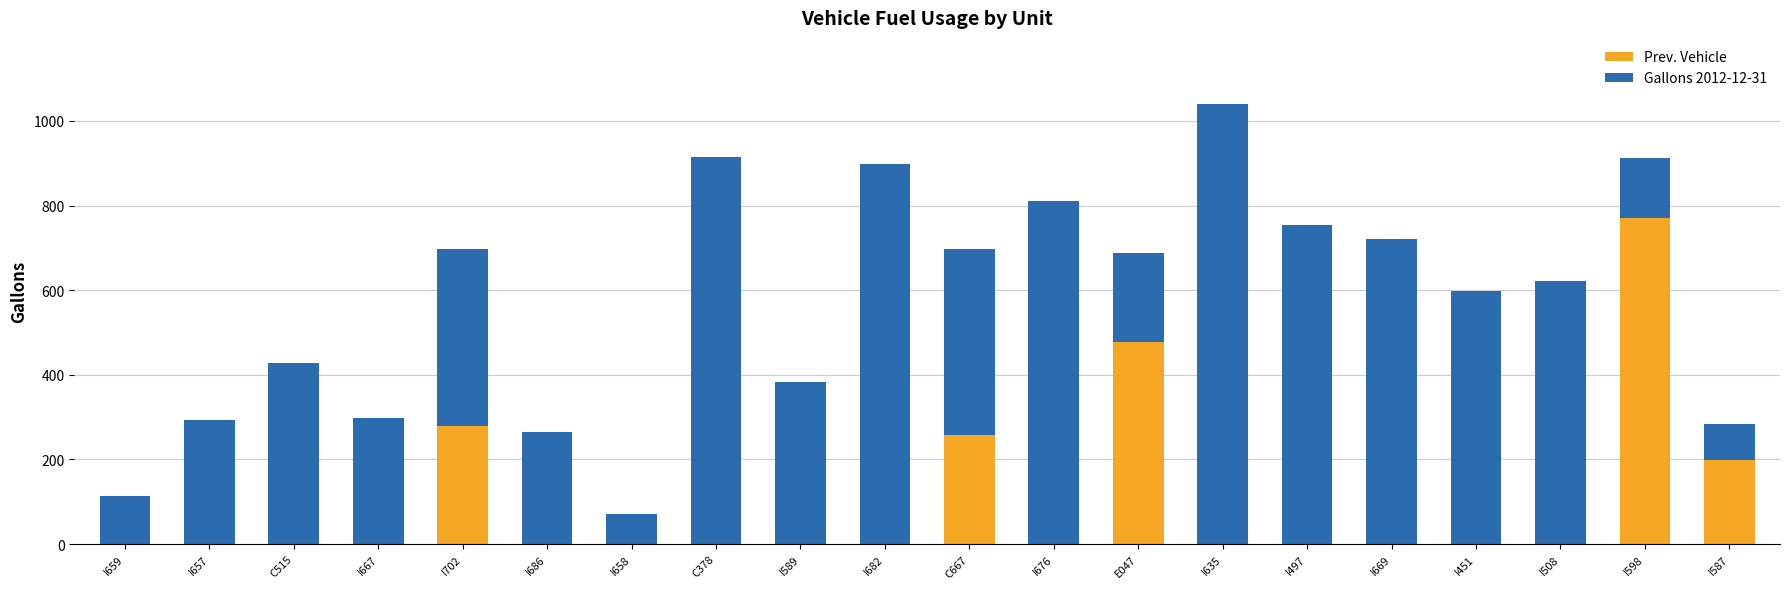

What is the total value across all series at I598?

911.4